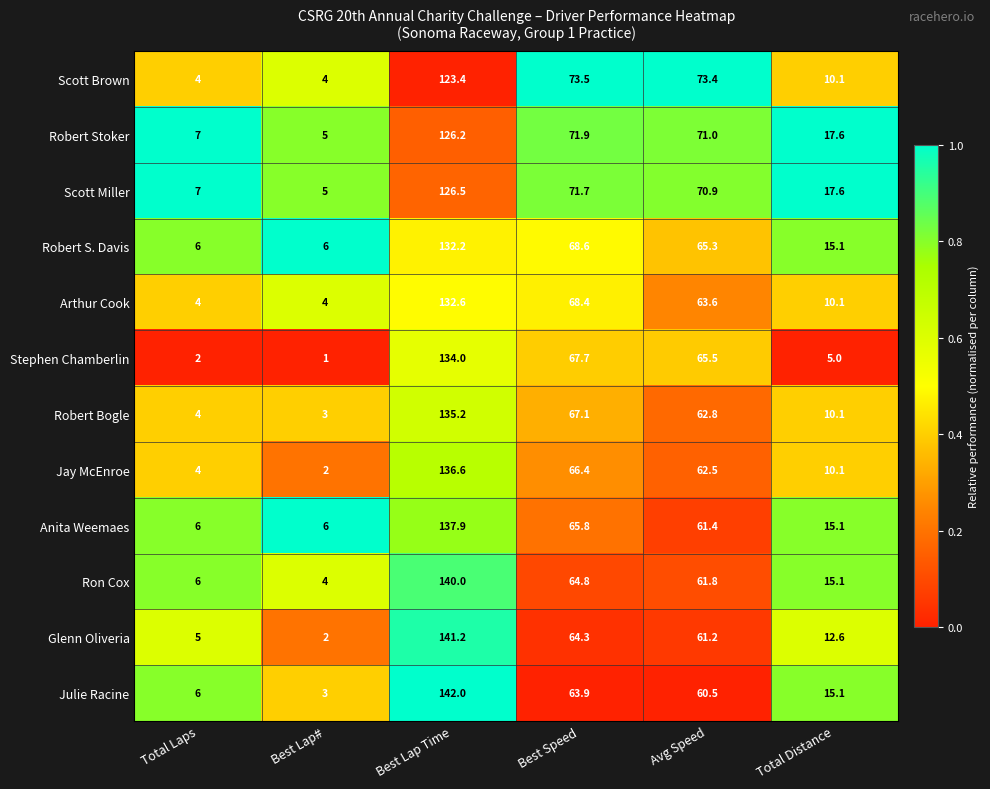

Is the value of Glenn Oliveria at Best Lap Time greater than the value of Robert Stoker at Total Laps?

Yes